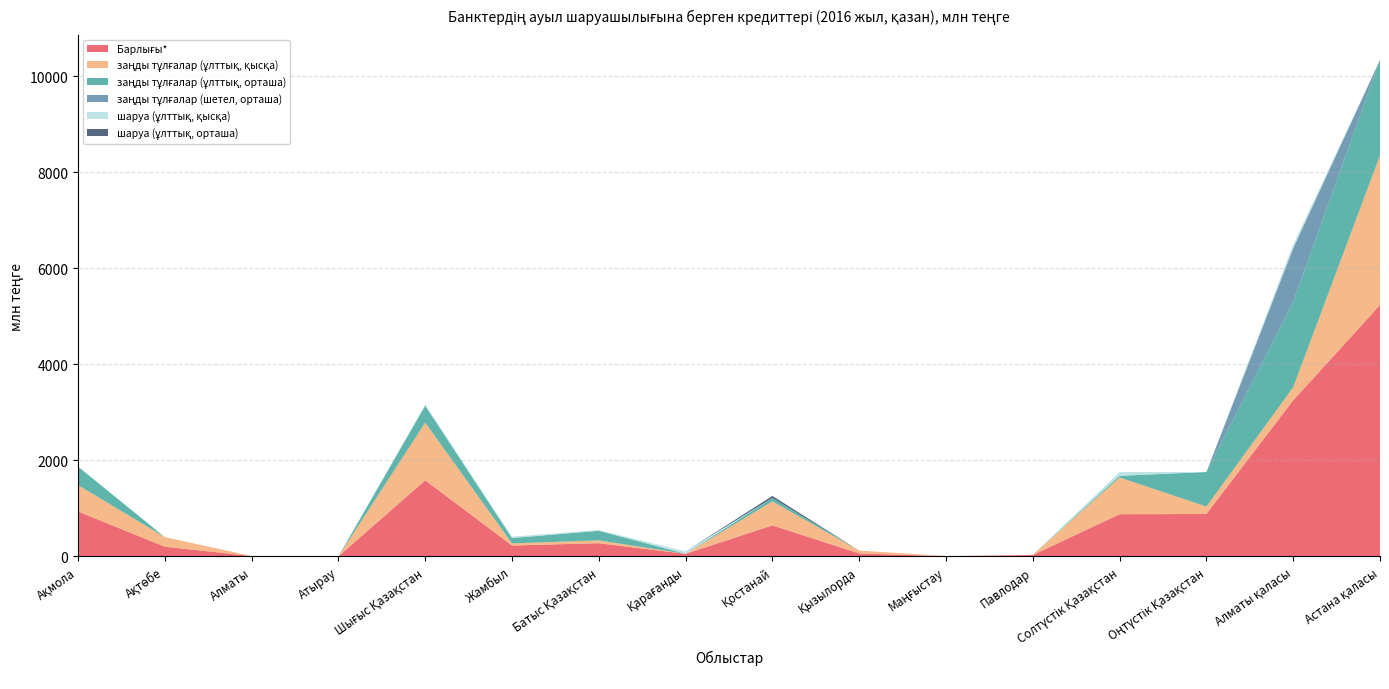

Reading left to right, extract all data points from this chart.

Барлығы*: 935.3	200.4	6.8	0.0	1584.2	225.5	274.0	51.7	645.5	60.0	3.0	27.4	878.1	882.4	3250.9	5235.7
заңды тұлғалар (ұлттық, қысқа): 548.7	200.0	0.0	0.0	1202.0	44.0	59.0	1.0	500.4	60.0	3.0	5.4	764.9	155.0	271.5	3117.3
заңды тұлғалар (ұлттық, орташа): 386.6	0.0	0.0	0.0	352.8	111.5	200.0	0.4	71.1	0.0	0.0	0.0	35.2	719.5	1781.5	1990.0
заңды тұлғалар (шетел, орташа): 0.0	0.0	0.0	0.0	0.0	0.0	0.0	0.0	0.0	0.0	0.0	0.0	0.0	0.0	1115.7	0.0
шаруа (ұлттық, қысқа): 0.0	0.4	1.5	0.0	25.7	30.0	15.0	50.3	0.0	0.0	0.0	0.0	78.0	0.0	77.1	0.0
шаруа (ұлттық, орташа): 0.0	0.0	0.0	0.0	0.0	0.0	0.0	0.0	42.3	0.0	0.0	0.0	0.0	0.0	0.0	0.0